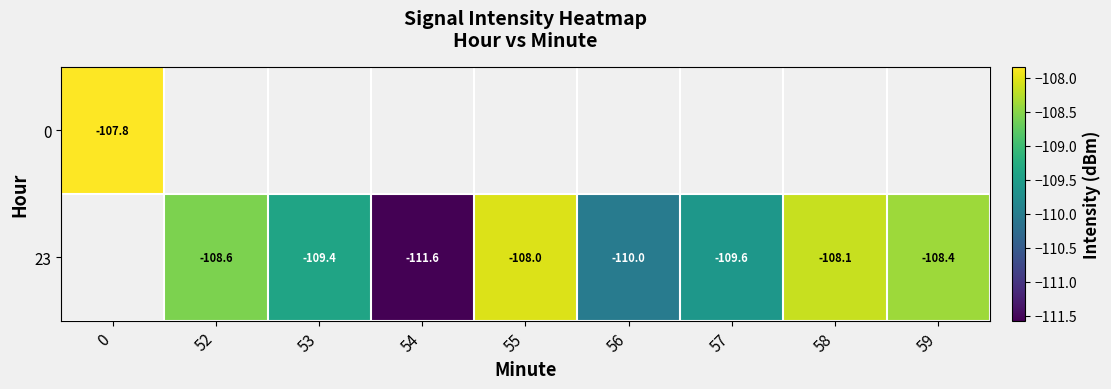

True or false: 23 has a value of -52.5 at 56.

False